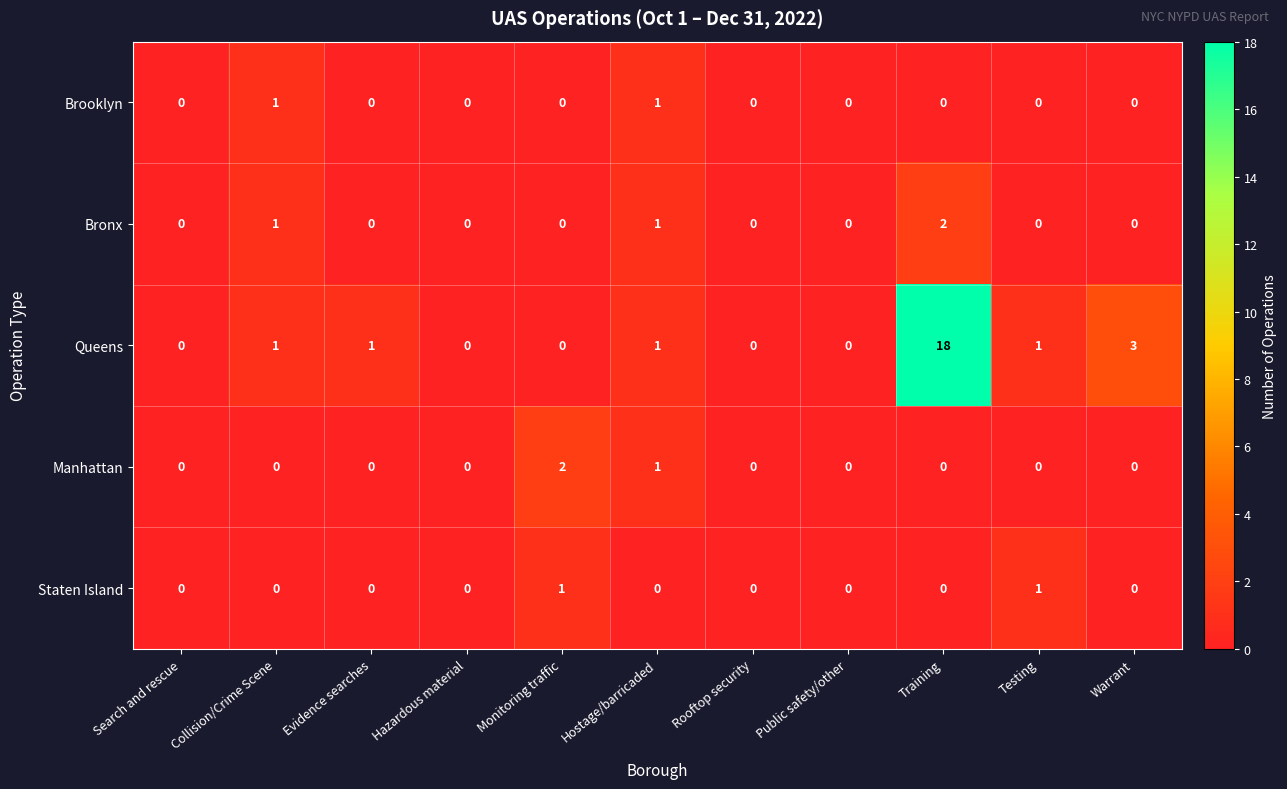

Where is Manhattan nearest to the value 1?

Hostage/barricaded